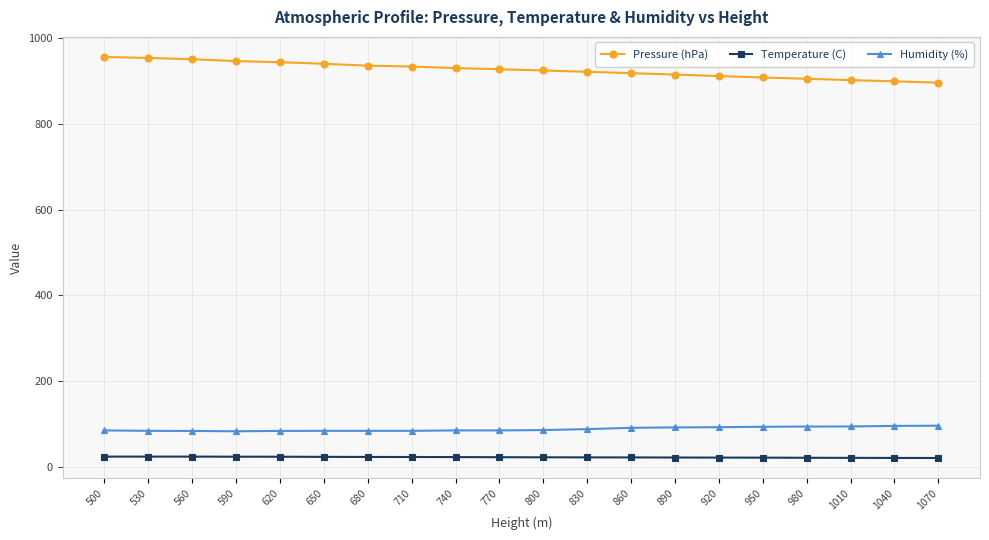

What is the sum of the Temperature (C) values at 680 and 560?

47.0